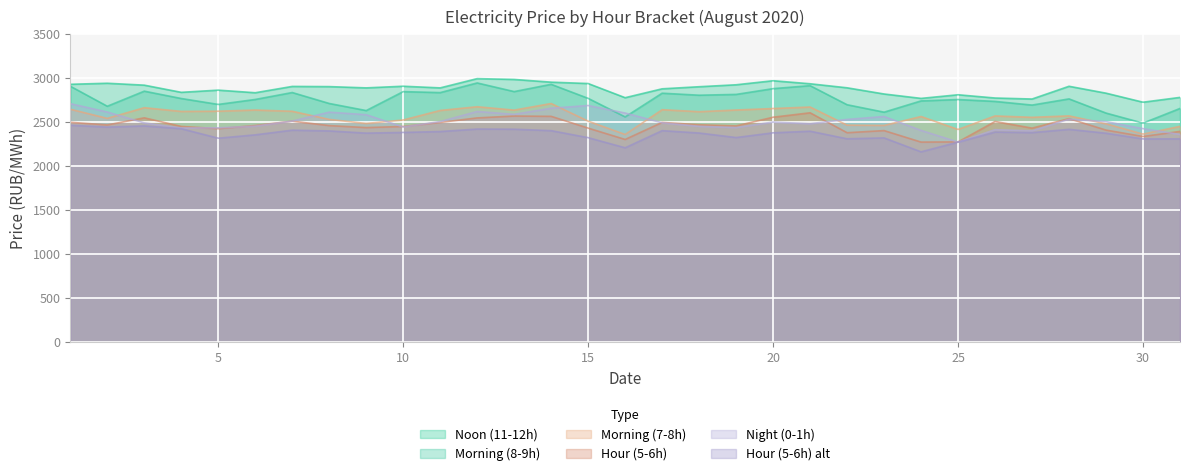

True or false: Morning (8-9h) and Morning (7-8h) intersect in this chart.

False